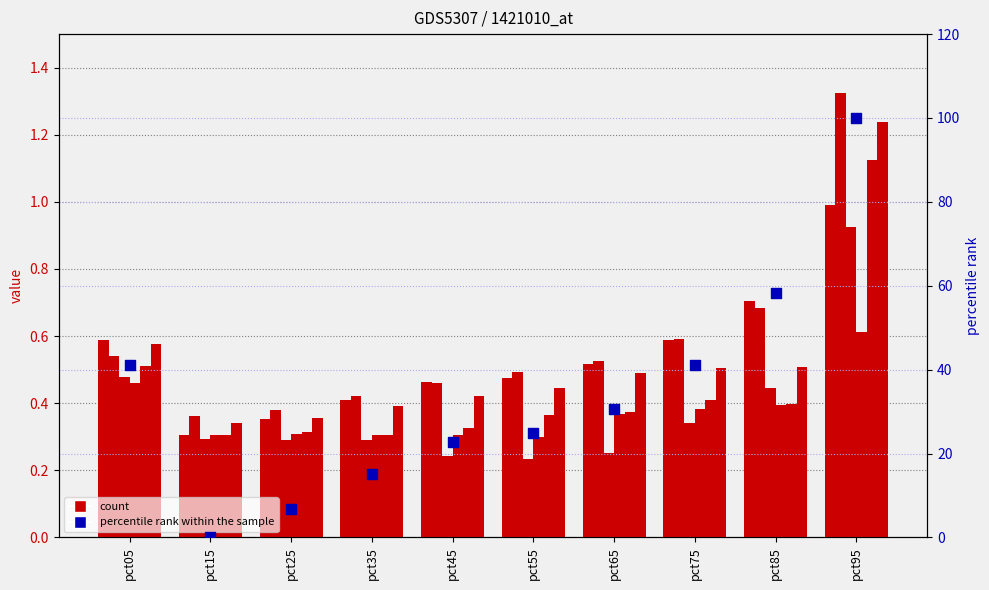

What is the total value across all series at pct85?

60.6